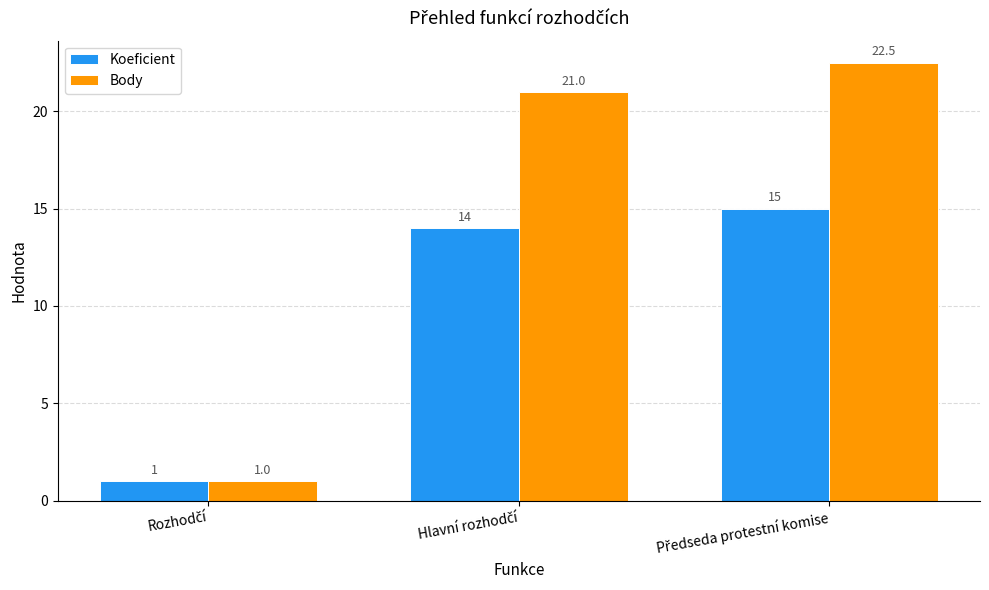

At how many categories does at least one series exceed 9?

2